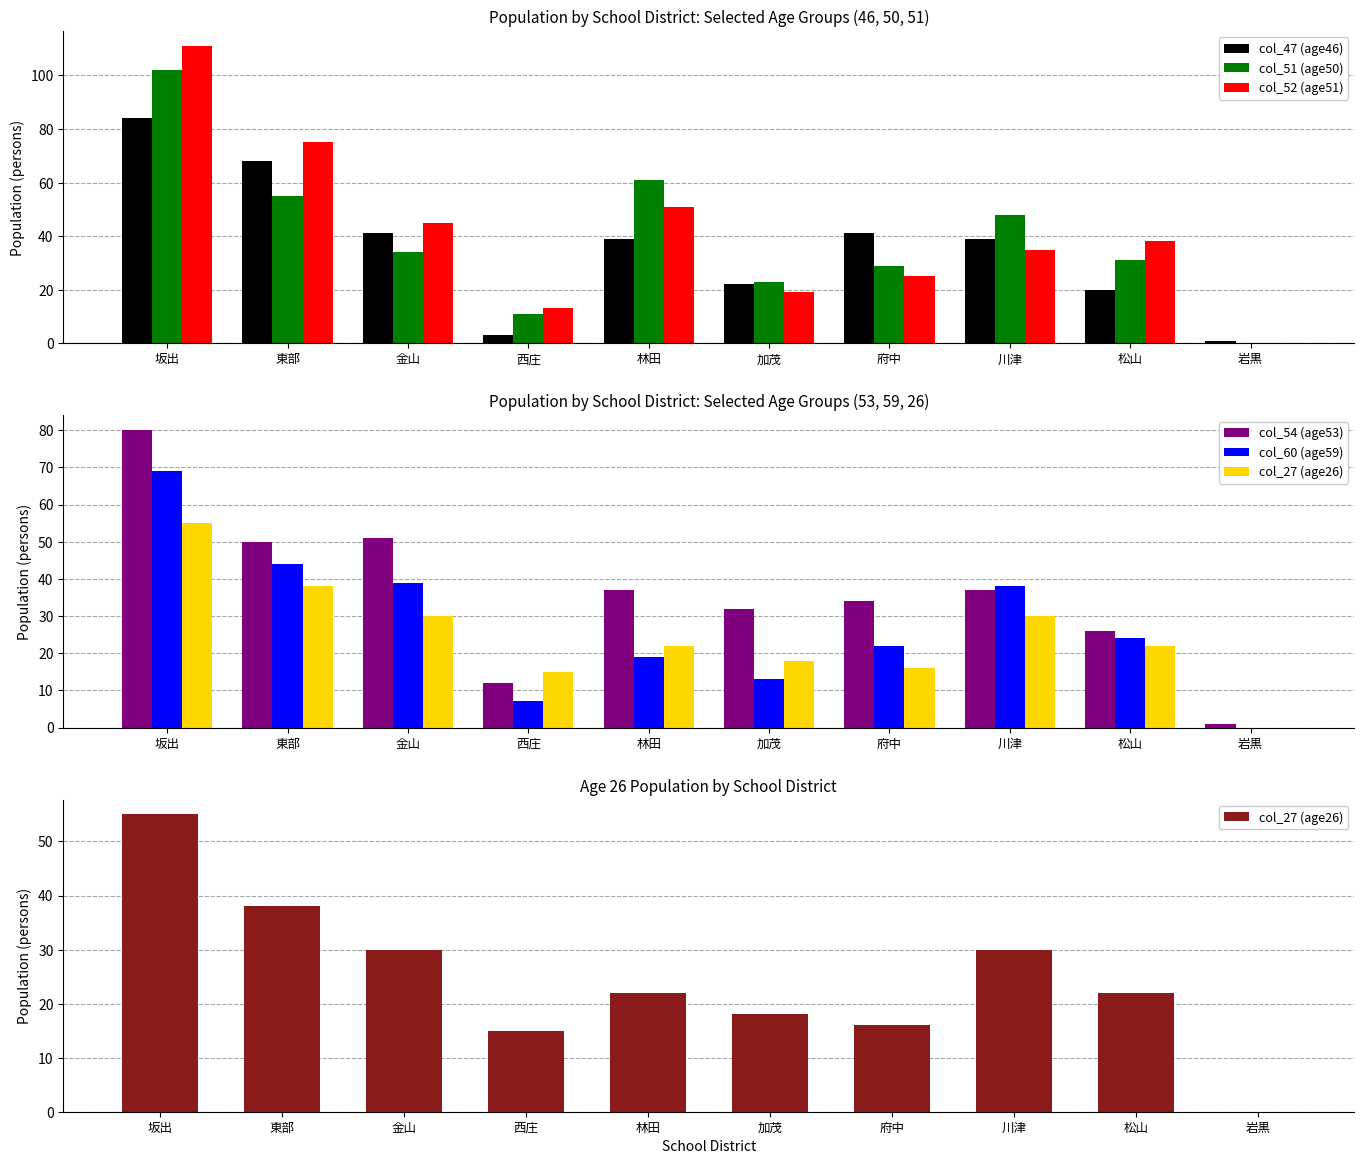

At how many categories does at least one series exceed 107?

1